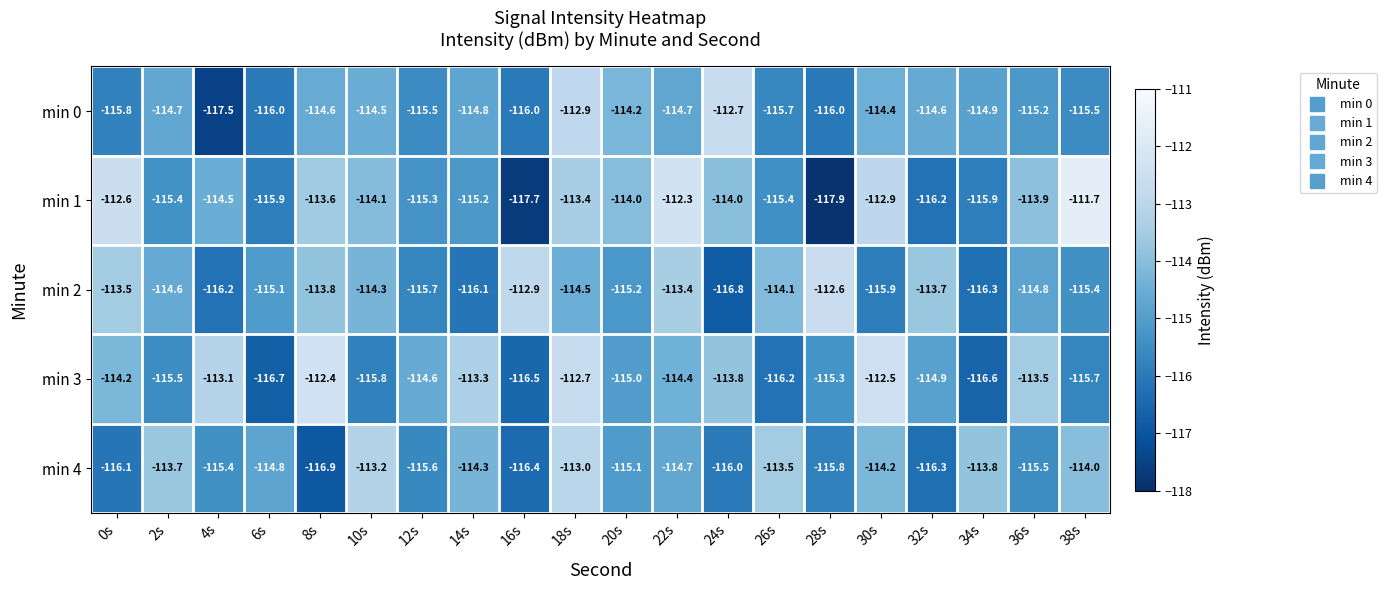

Which series has the largest range (max minus min)?

min 1